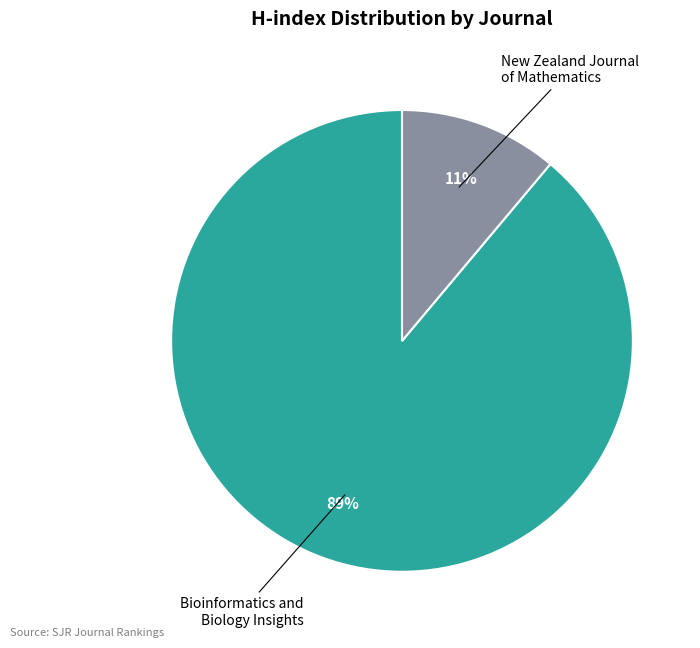

Is there any slice that represents more than half of the pie?

Yes